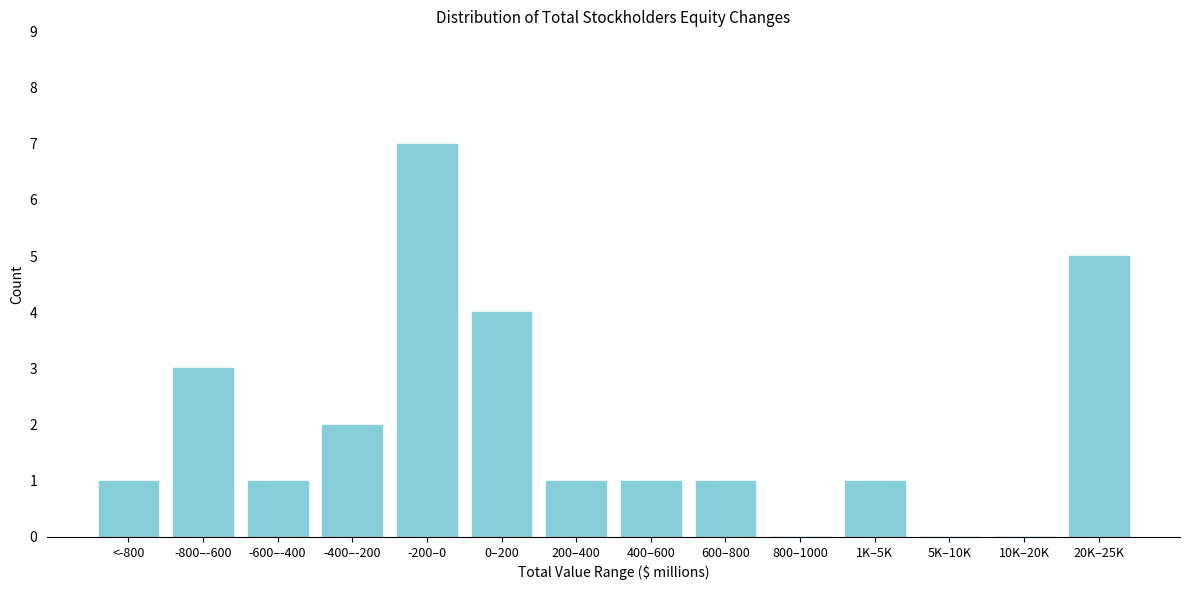

Reading left to right, list all the values displayed in this chart.

<-800=1	-800–-600=3	-600–-400=1	-400–-200=2	-200–0=7	0–200=4	200–400=1	400–600=1	600–800=1	800–1000=0	1K–5K=1	5K–10K=0	10K–20K=0	20K–25K=5